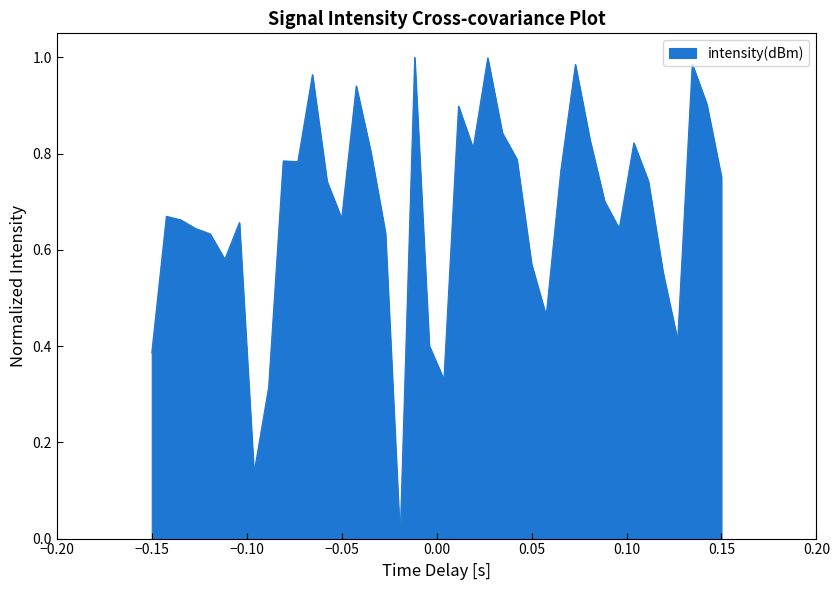

Count the number of values greater than 0.

39